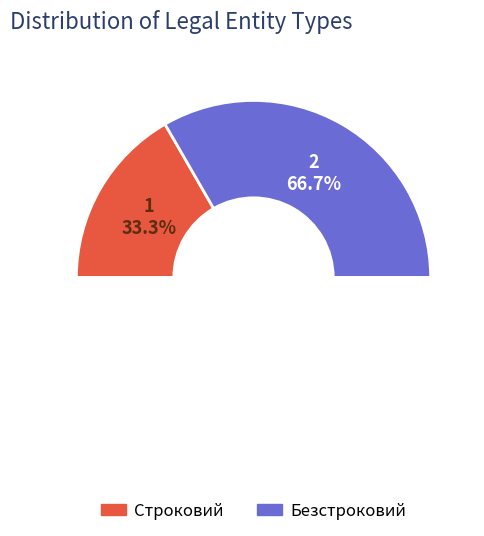

To the nearest percent, what is the difference between the Безстроковий and Строковий slice percentages?

33%